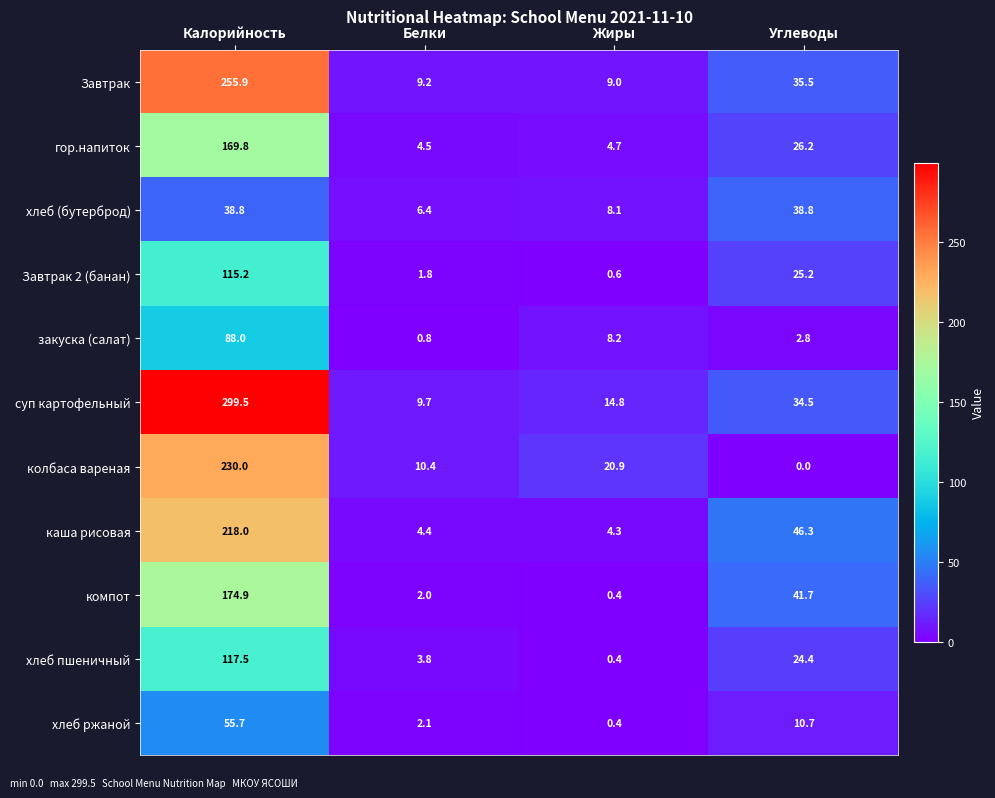

Where is хлеб (бутерброд) nearest to the value 22?

Жиры